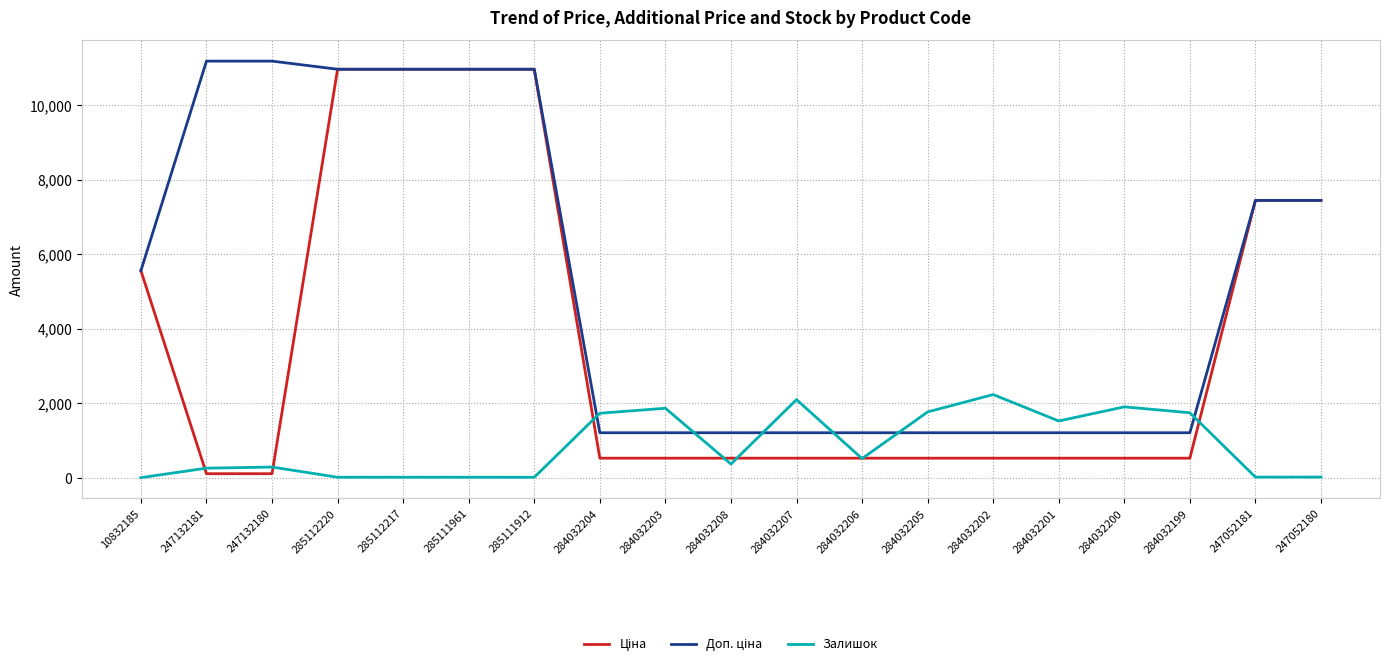

What is the spread (max minus min) of values at 284032202?

1706.8